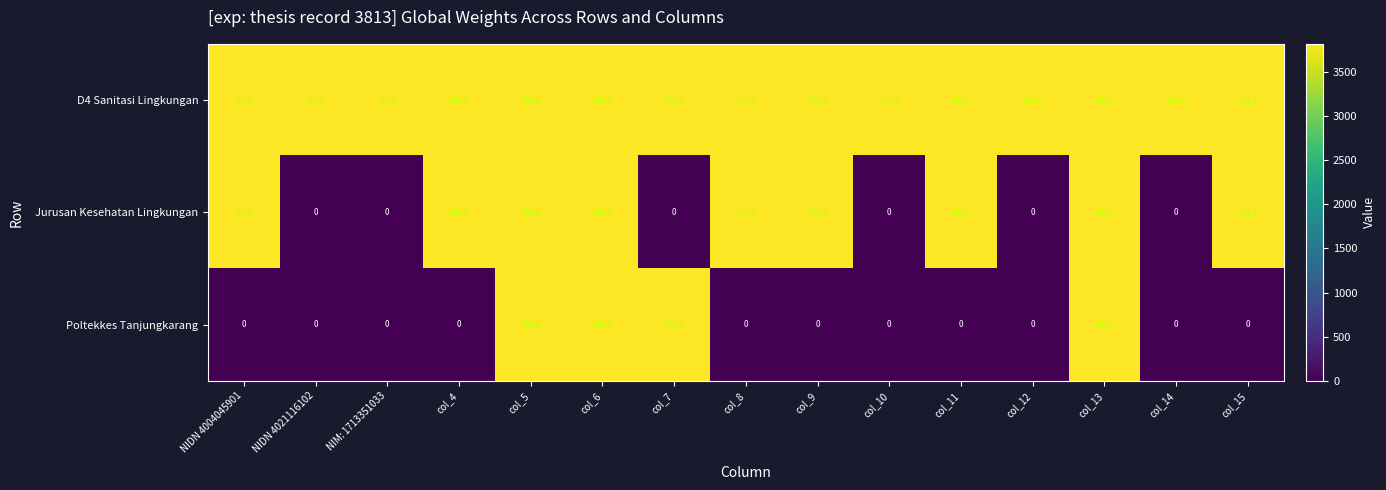

What is the total value across all series at col_9?

7626